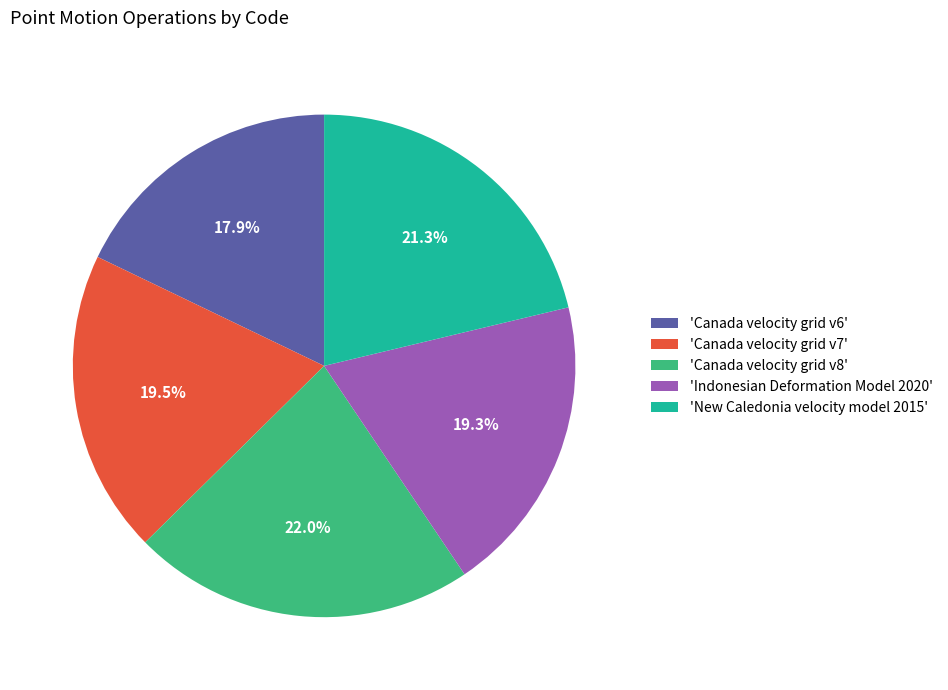

Approximately how many times larger is the value at 'Canada velocity grid v6' compared to 'Canada velocity grid v7'?

0.9